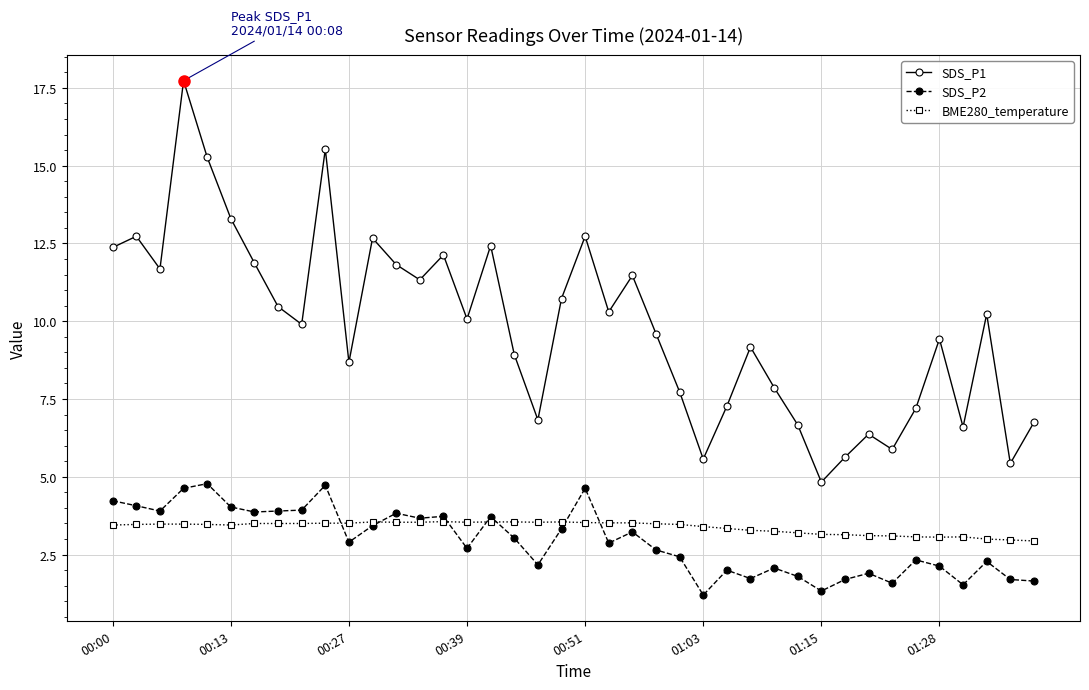

Which series has the largest total across all categories?

SDS_P1